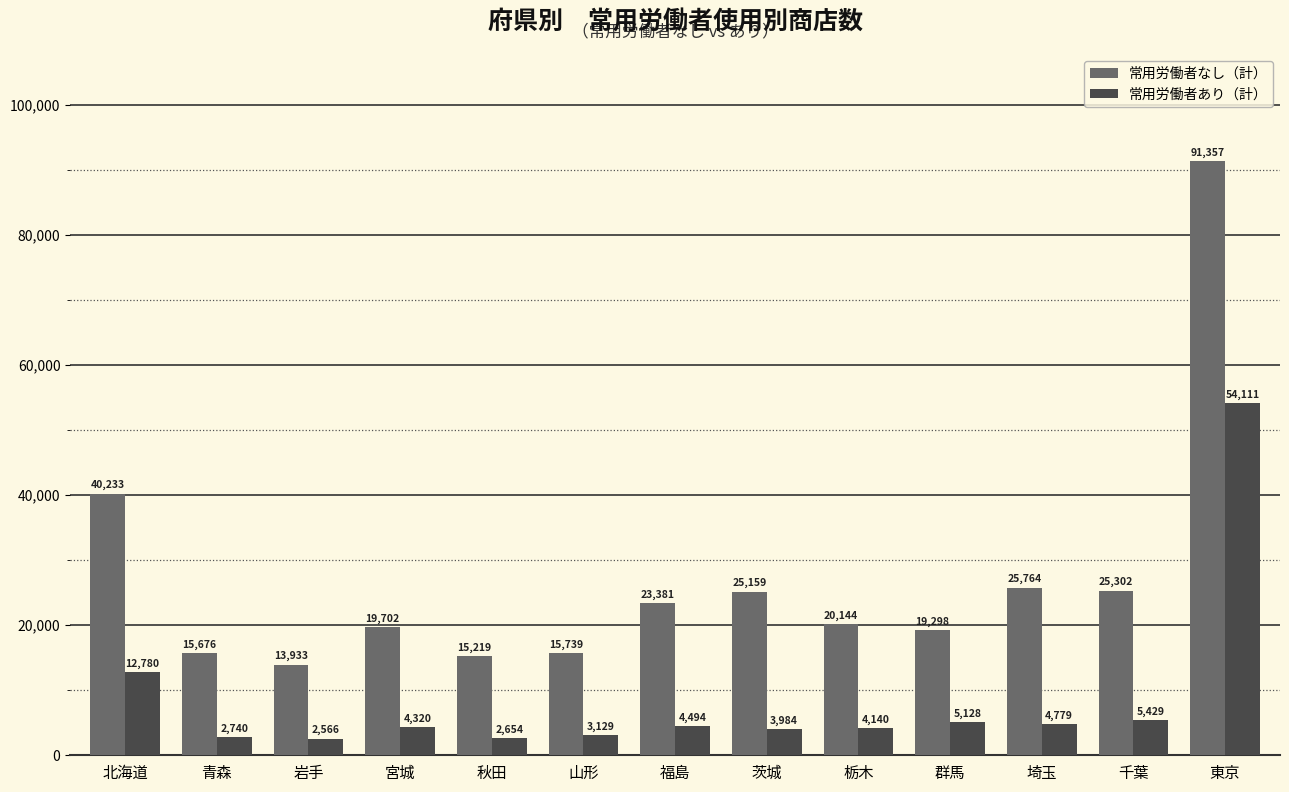

How many categories are shown in the chart?

13